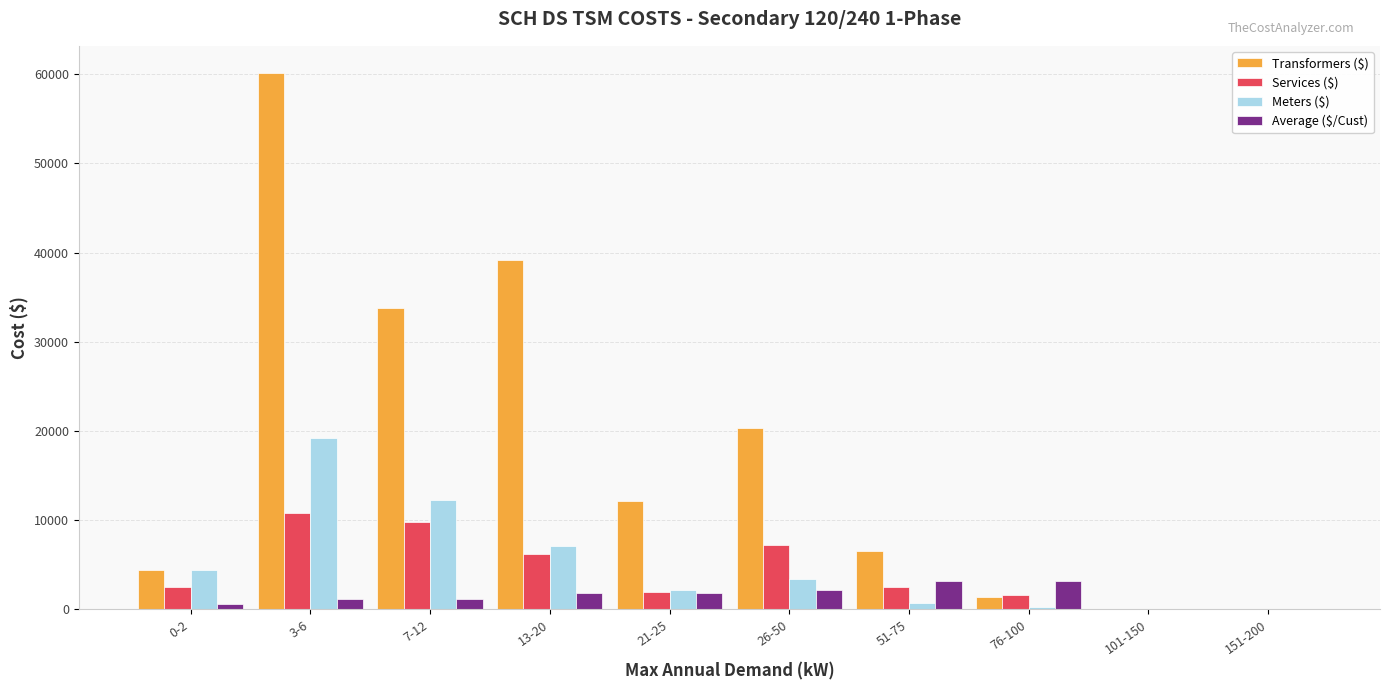

How many data points does each series have?

10